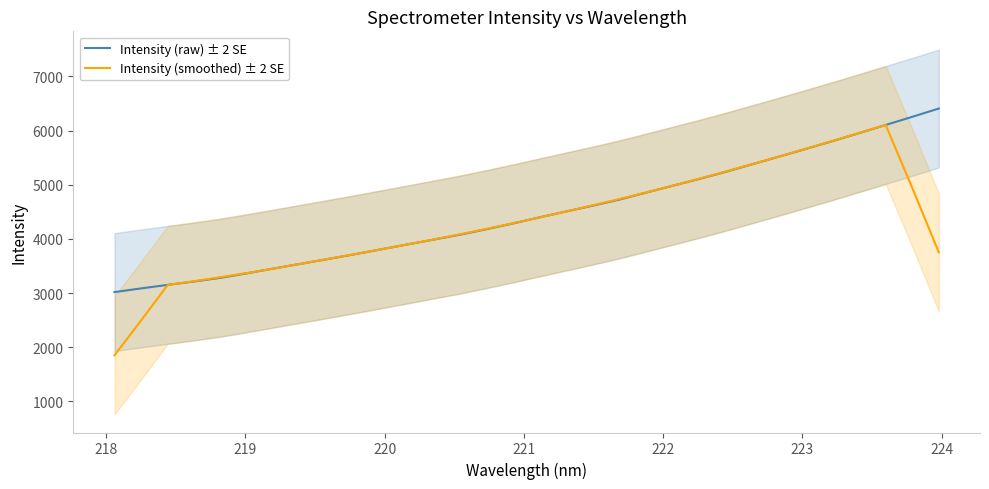

What is the maximum value shown in the chart?

6406.3